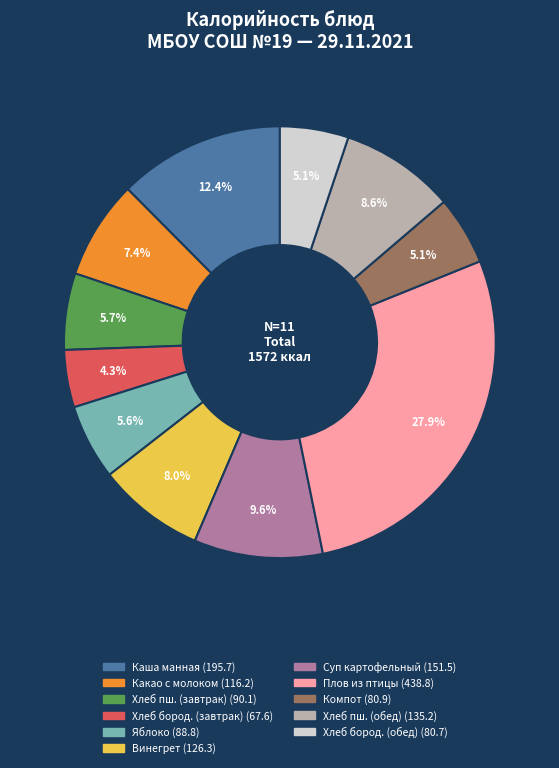

Does any single category account for the majority?

No